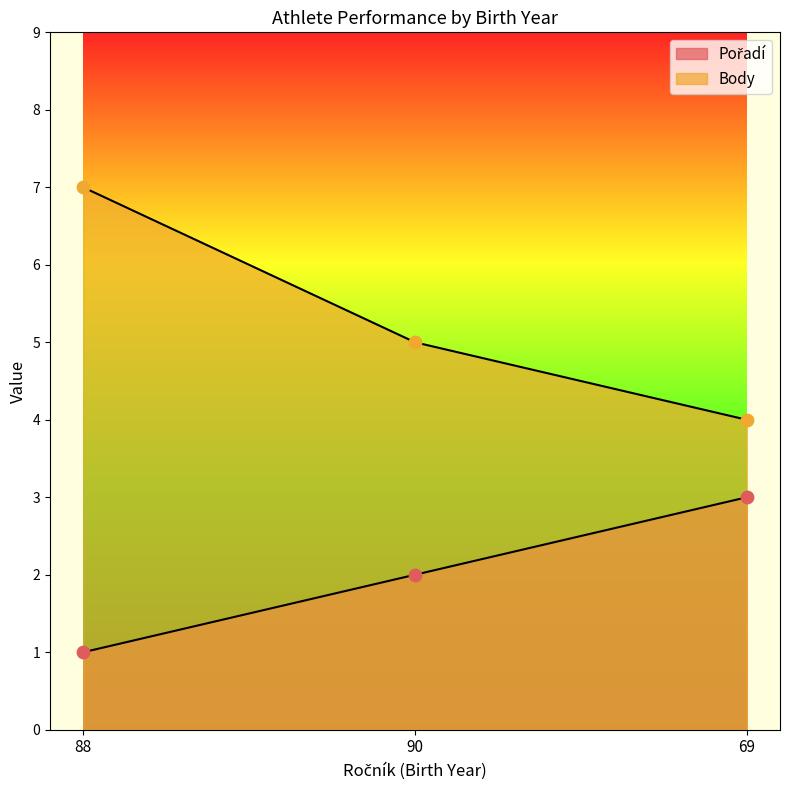

What is the total value across all series at 69?

7